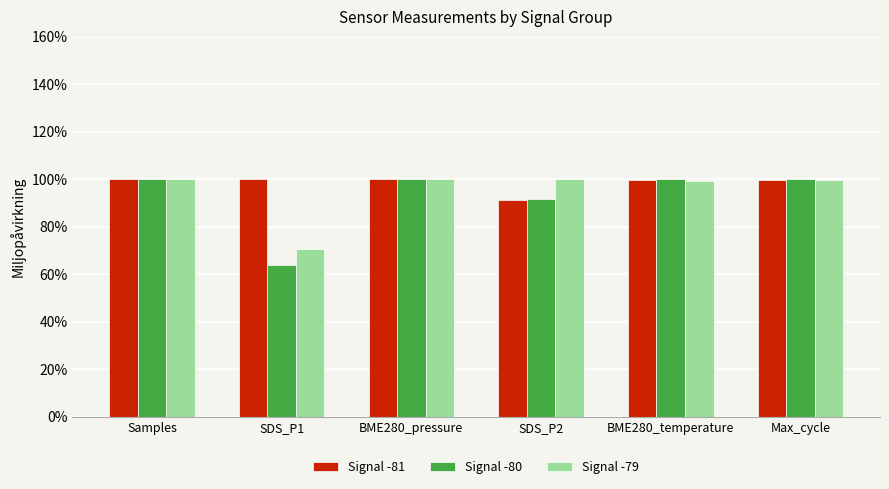

Which category has the lowest value in the Signal -80 series?

SDS_P1